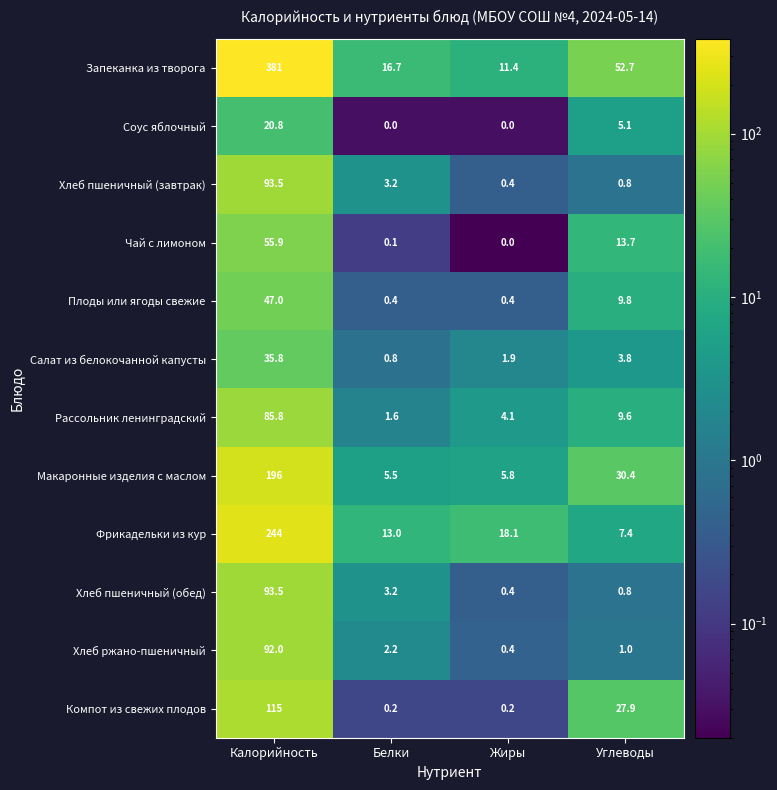

Is the value of Соус яблочный at Калорийность greater than the value of Рассольник ленинградский at Белки?

Yes